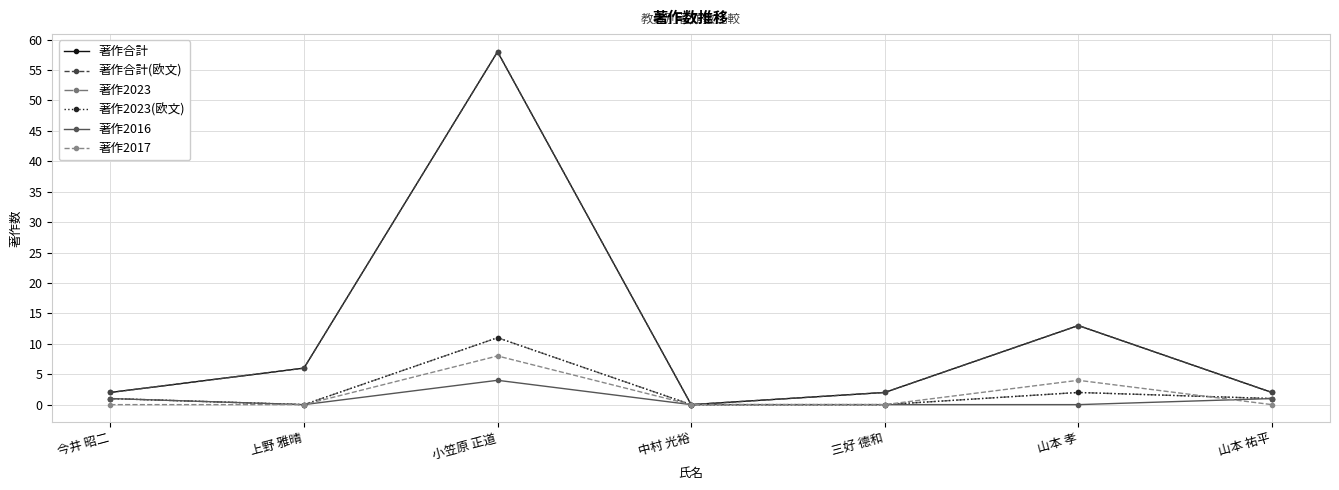

Between 今井 昭二 and 山本 祐平, which is larger?

今井 昭二